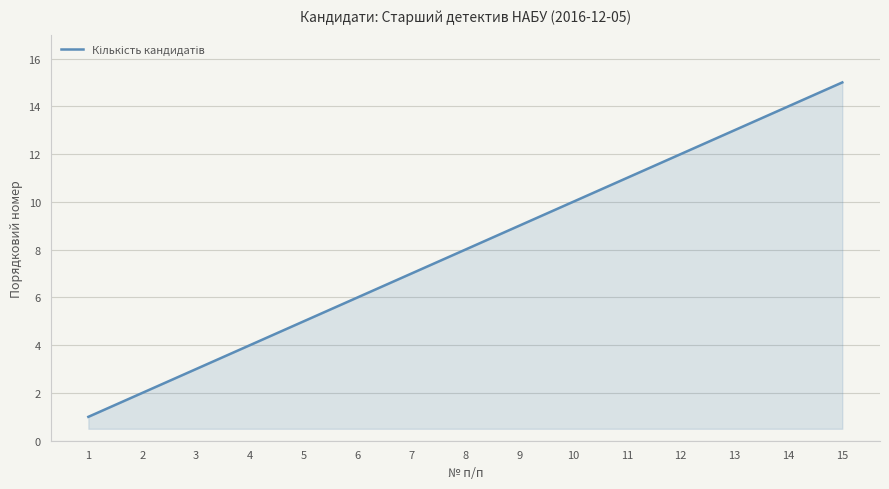

Rank the categories by value from highest to lowest.

15, 14, 13, 12, 11, 10, 9, 8, 7, 6, 5, 4, 3, 2, 1